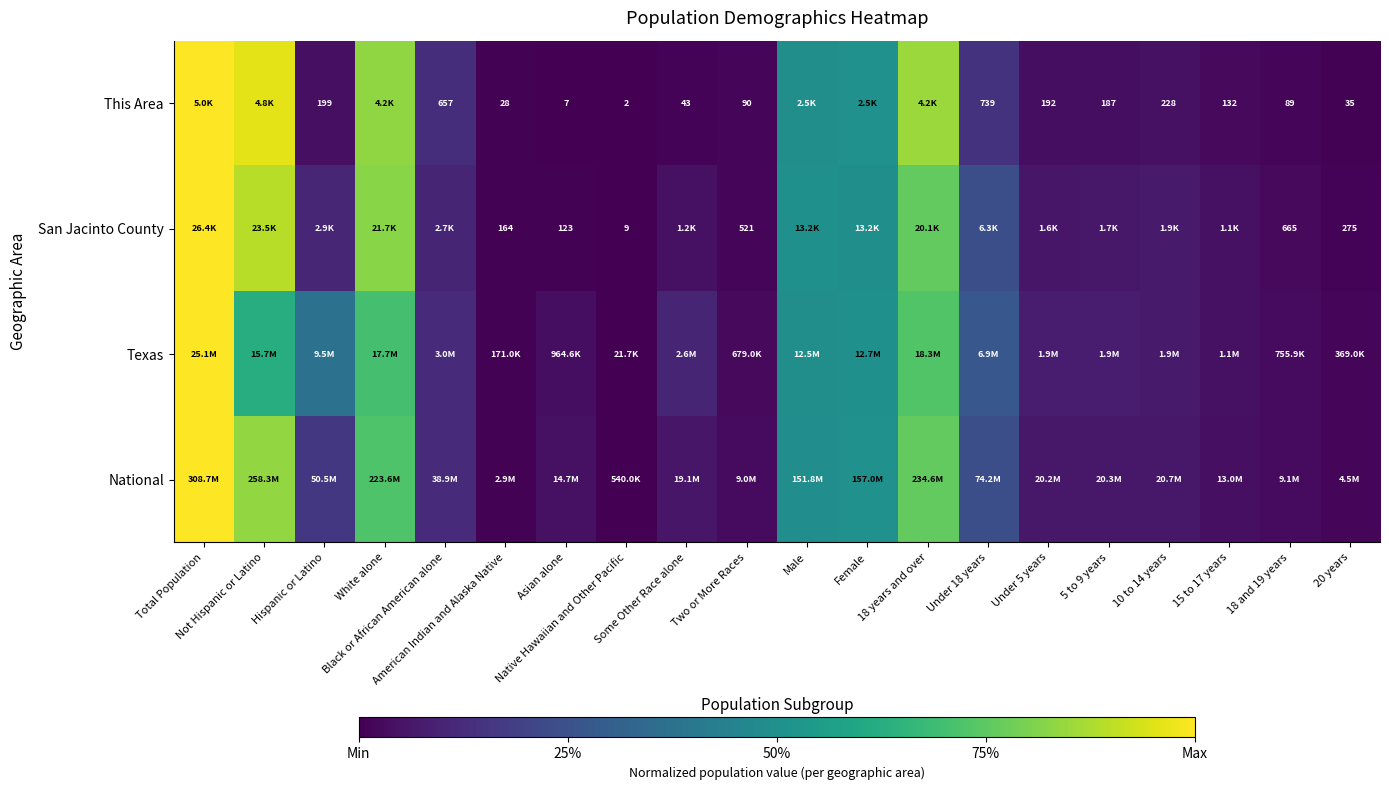

True or false: National has a value of 0.8 at Not Hispanic or Latino.

True